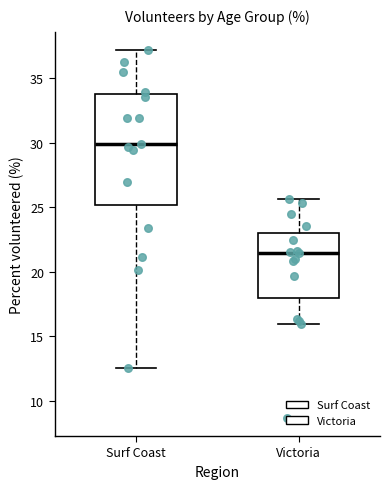

Which box is the tallest, from its lower edge to its upper edge?

Surf Coast